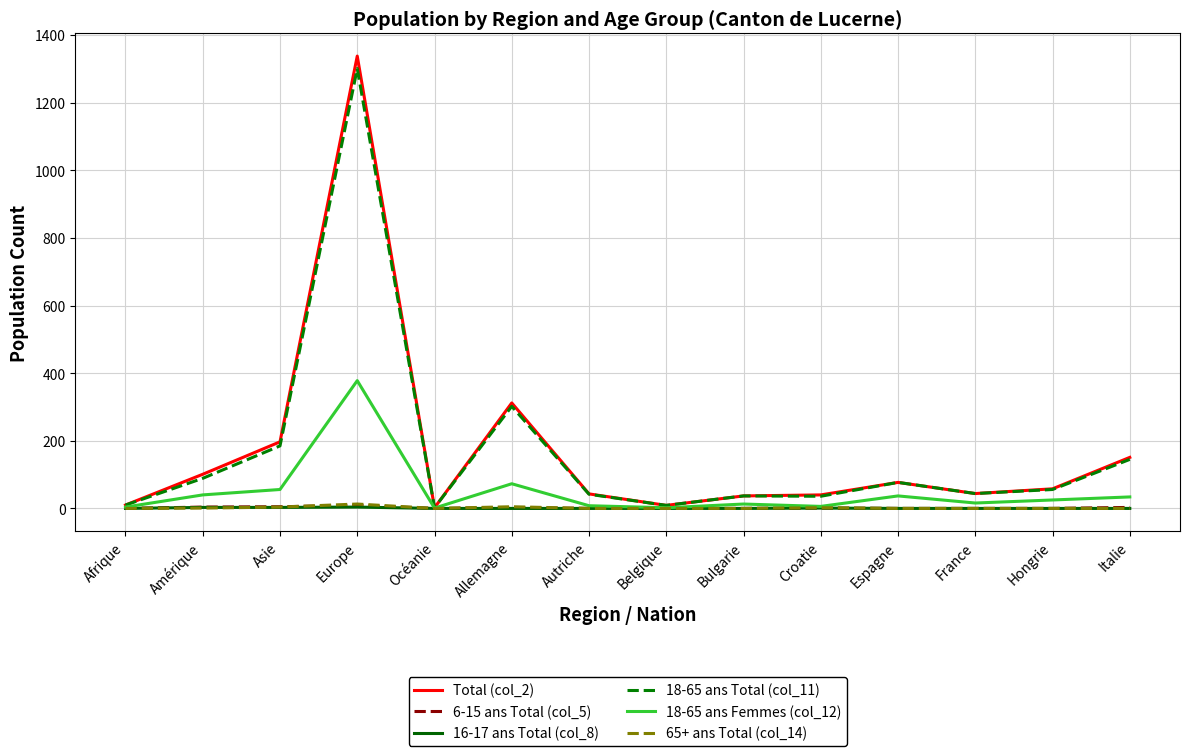

Between Bulgarie and Italie, which series saw the biggest shift?

Total (col_2)